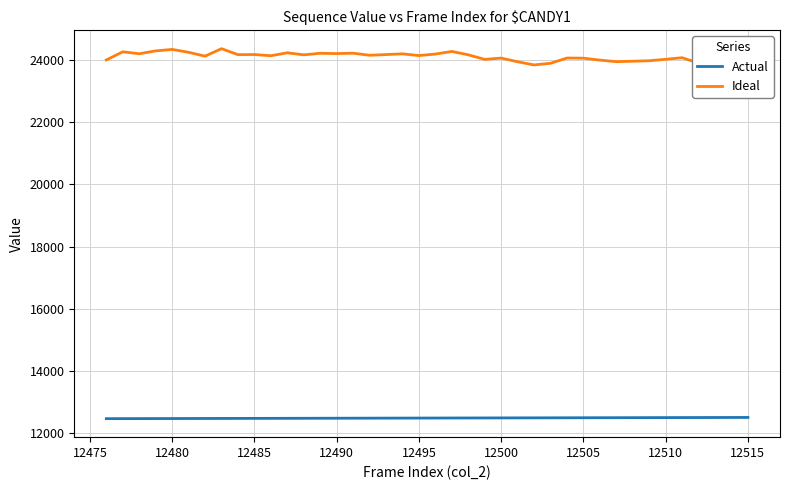

How many lines are shown in the chart?

2